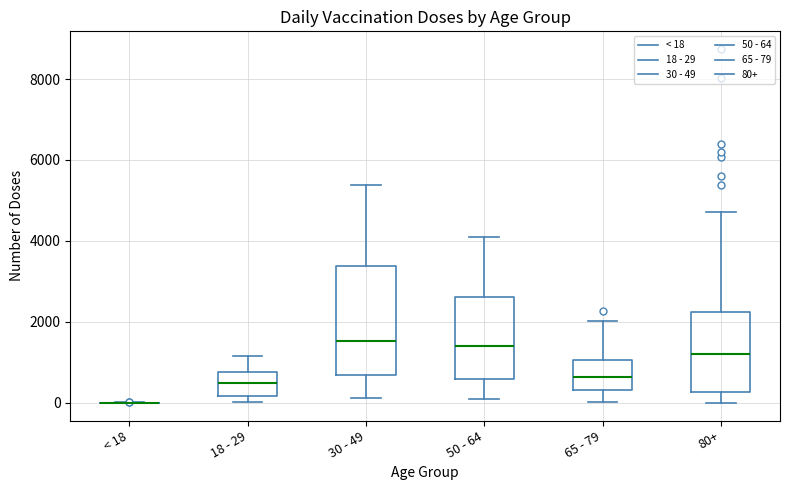

Comparing the boxes themselves (not the whiskers), which one is the tallest?

30 - 49